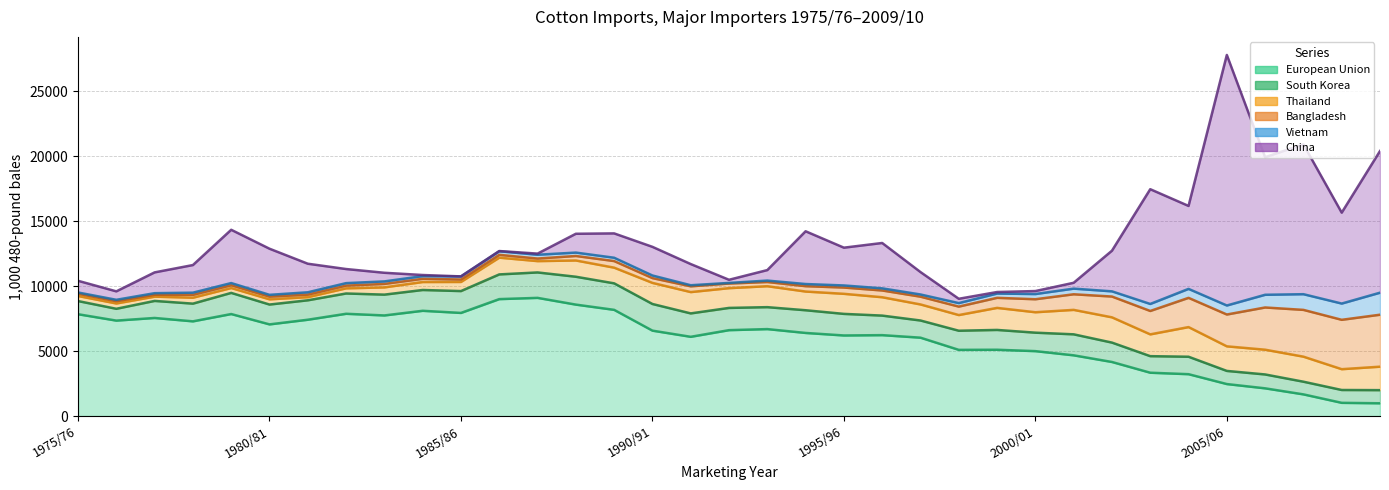

Is it true that South Korea equals 823 at 1991/92?

False